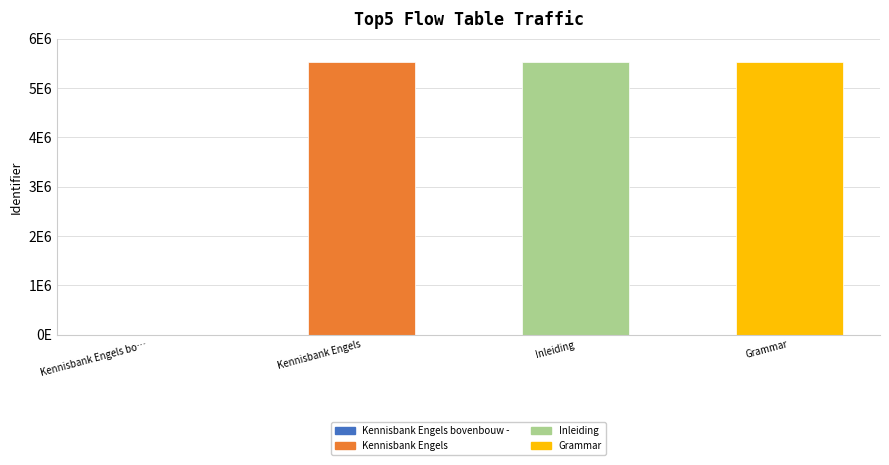

Reading right to left, what are all the values shown in this chart?

5524108	5524106	5524105	0